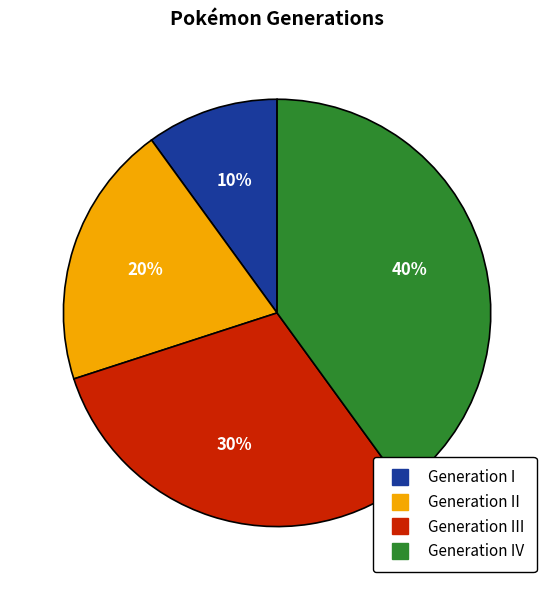

To the nearest percent, what is the average slice percentage?

25%